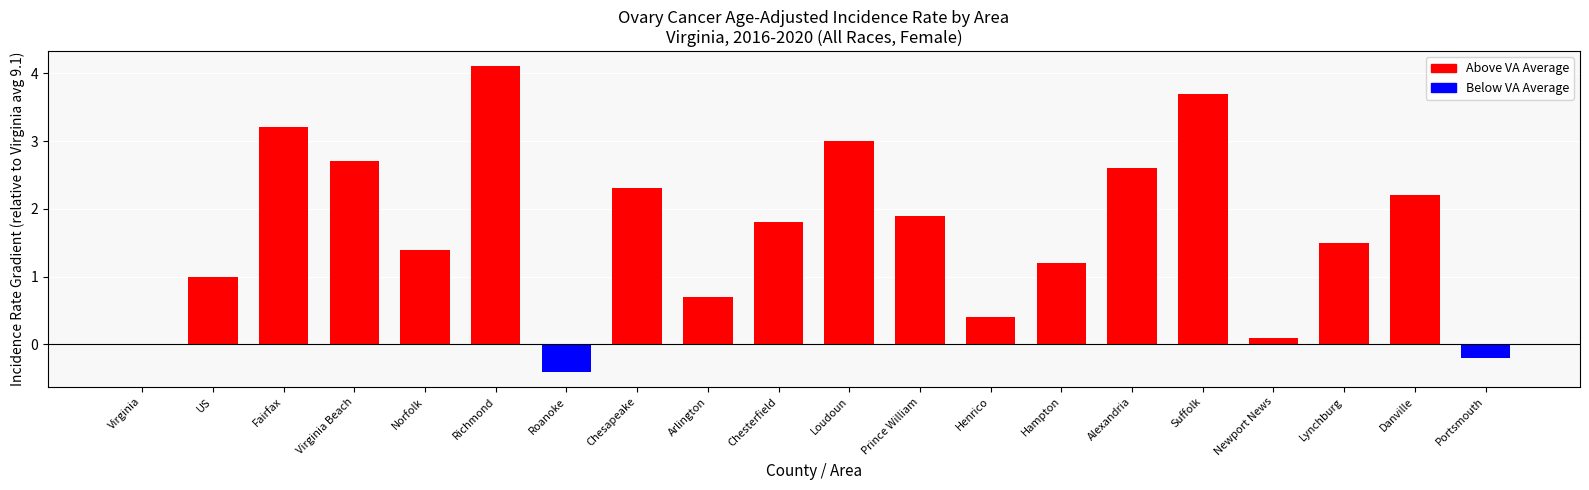

What is the sum of all values?

33.2